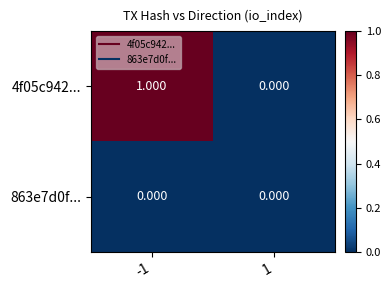

Is the value of 863e7d0f... at 1 greater than the value of 4f05c942... at -1?

No